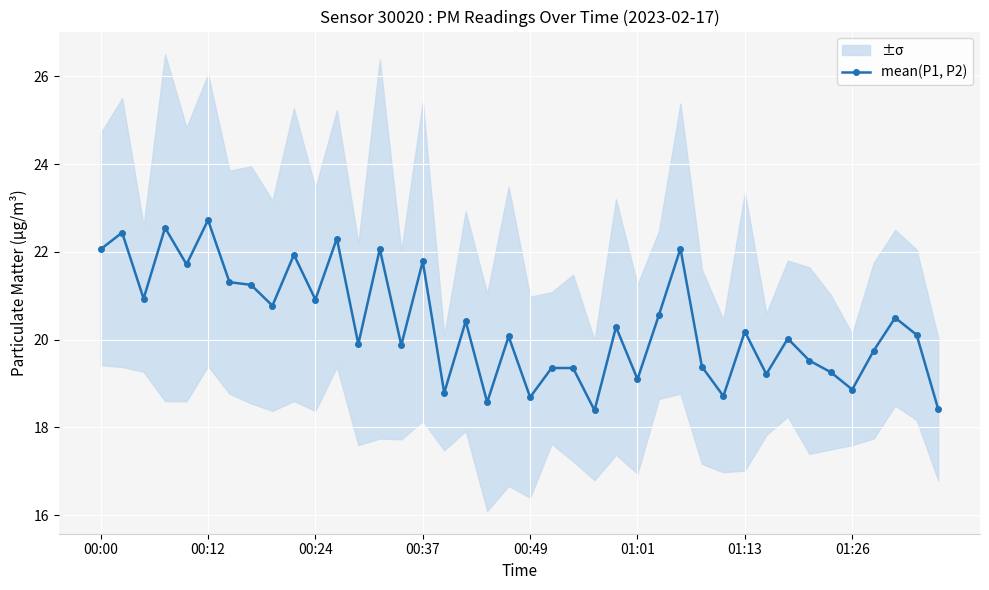

True or false: mean(P1, P2) has more than 1 points higher than both neighbors.

True